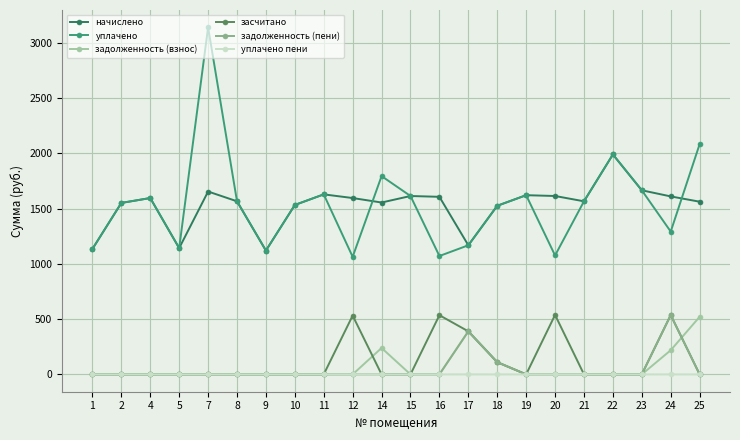

True or false: уплачено has a value of 274.9 at 1.

False